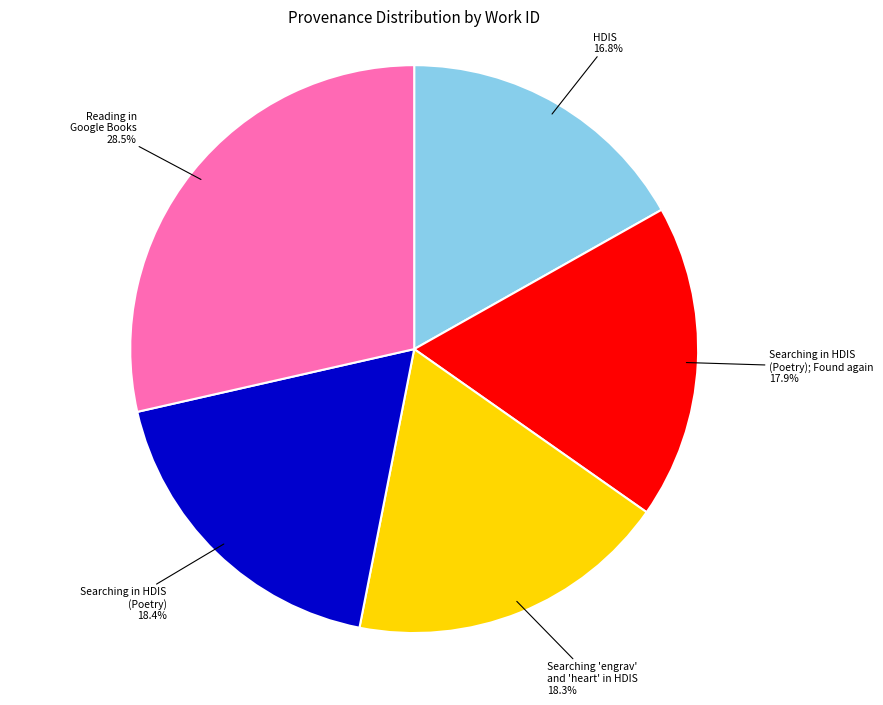

Is there any slice that represents more than half of the pie?

No